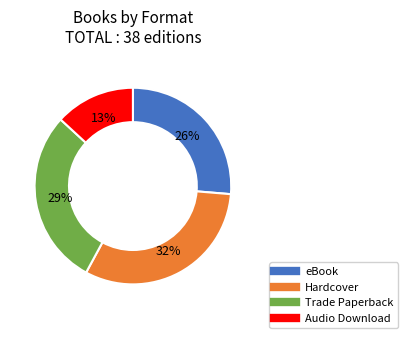

Count the number of slices in the pie.

4